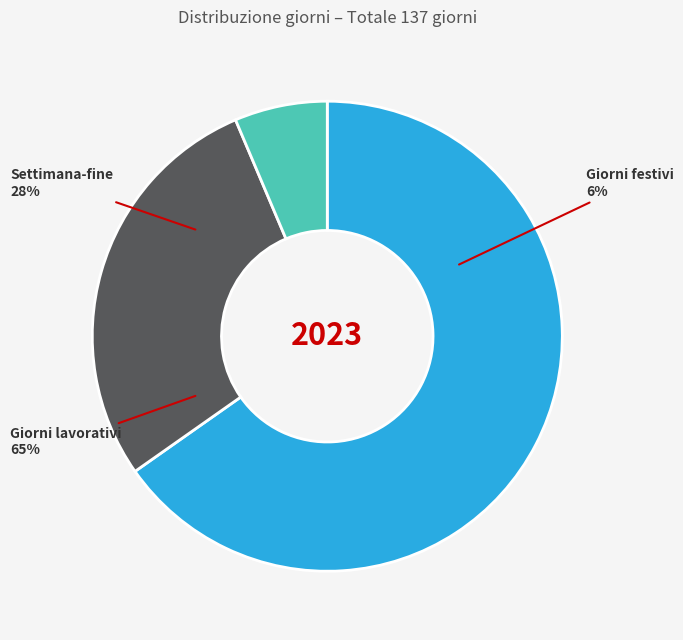

To the nearest percent, what is the difference between the largest and smallest slice percentages?

59%